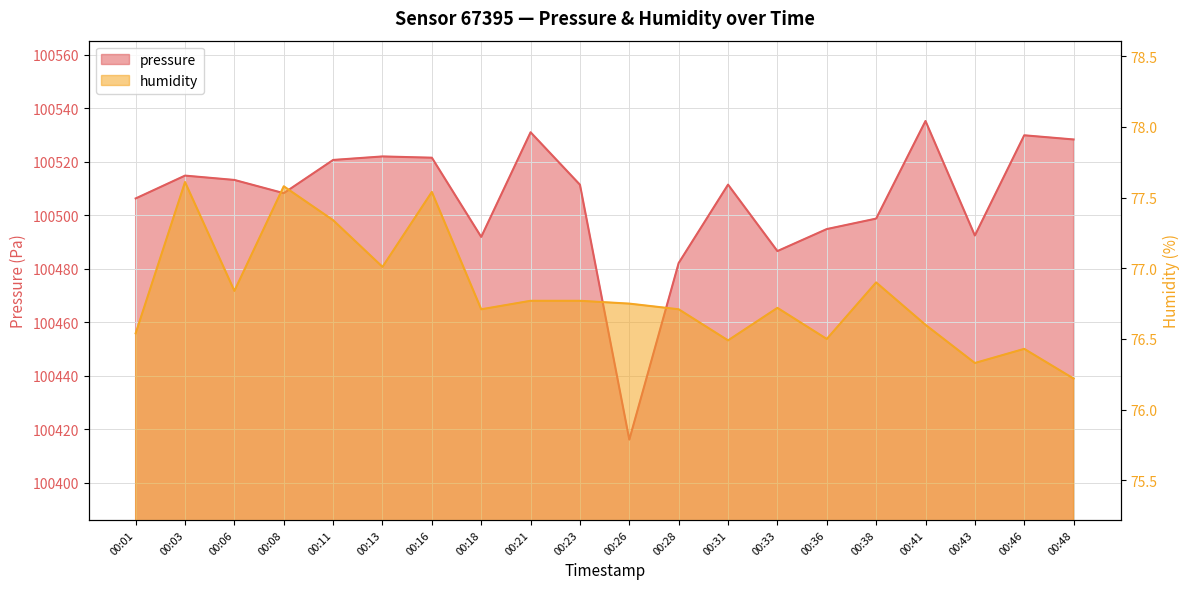

Does the chart display data point markers on the line(s)?

No